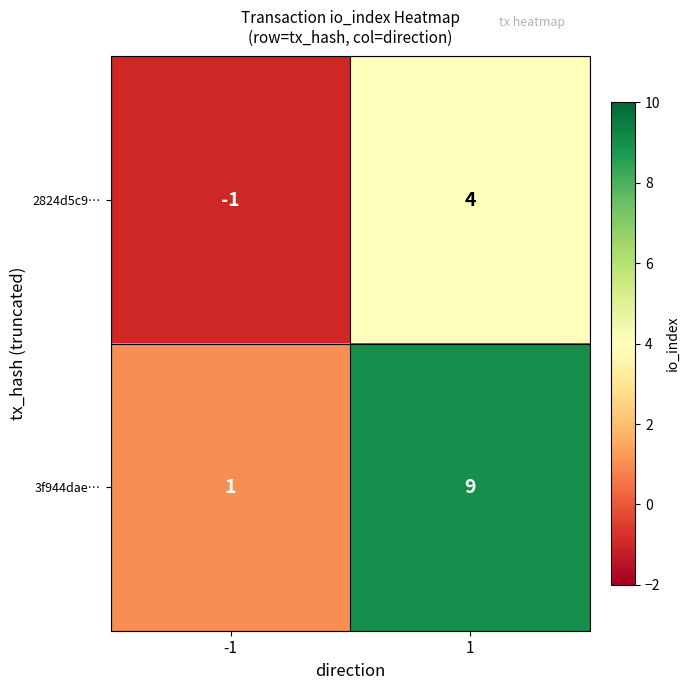

Which series has the widest spread of values?

3f944dae…